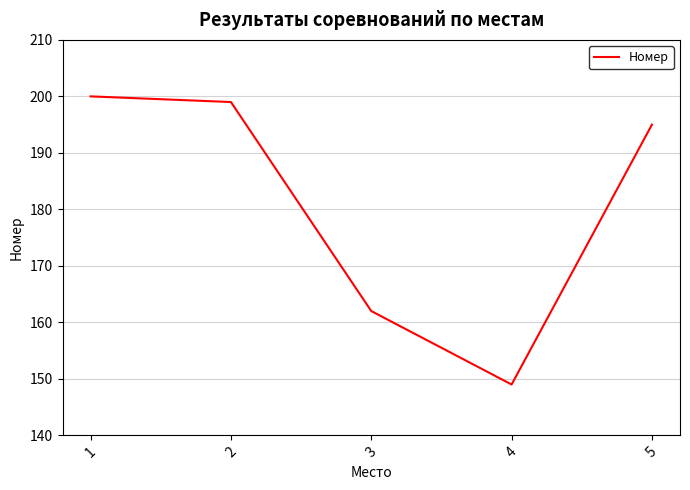

What is the difference between the maximum and minimum values?

51